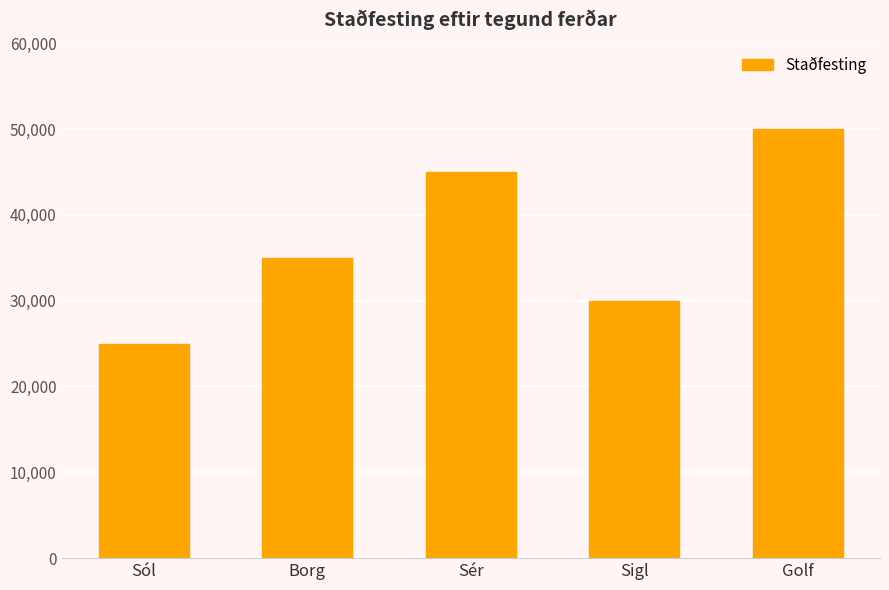

Reading left to right, list all the values displayed in this chart.

Sól=25000	Borg=35000	Sér=45000	Sigl=30000	Golf=50000